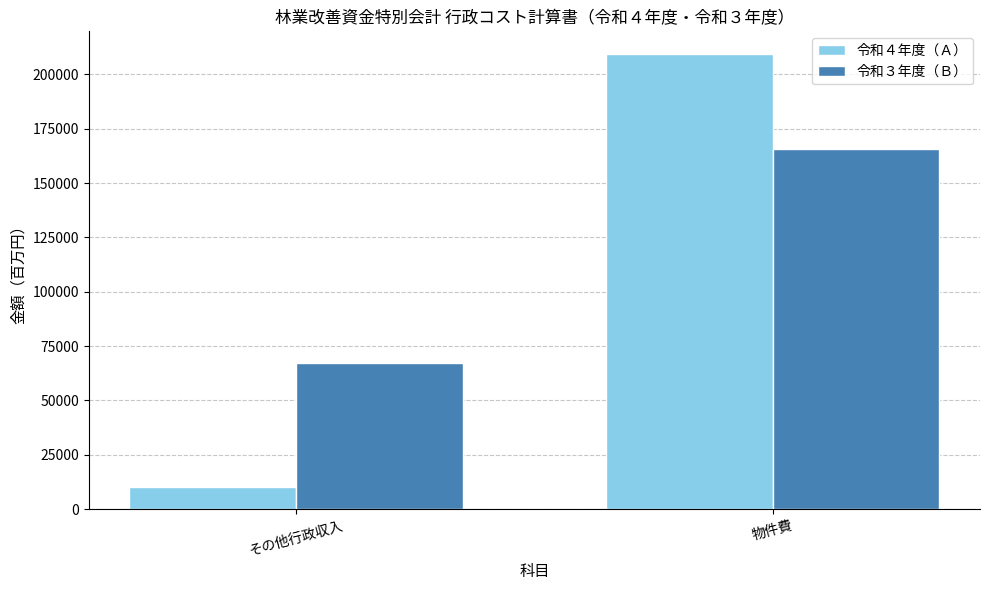

How many values in the 令和３年度（Ｂ） series are below 165791?

1